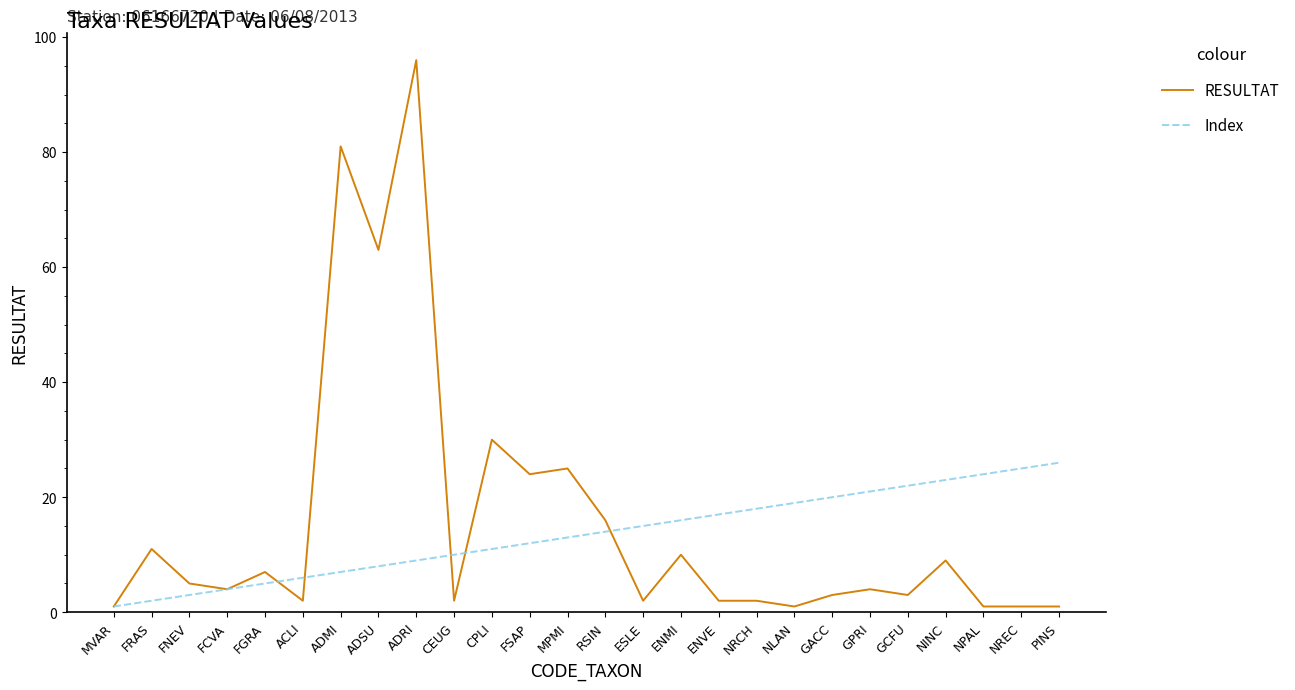

What is the greatest value displayed?

96